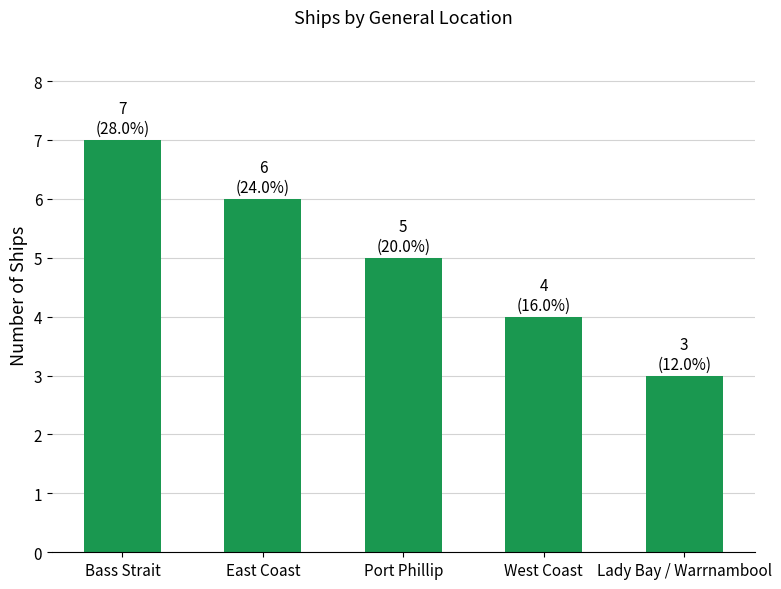

Which has a higher value, Bass Strait or Port Phillip?

Bass Strait